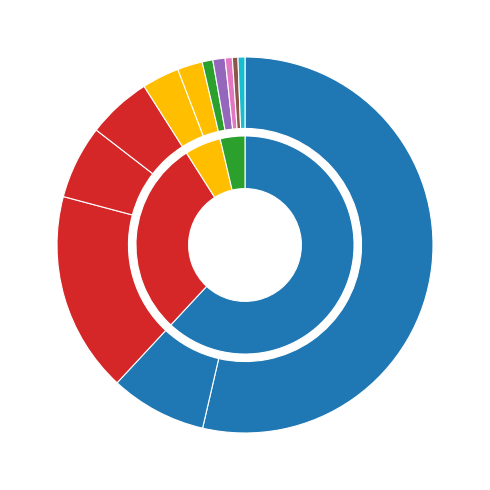

Is there any slice that represents more than half of the pie?

Yes